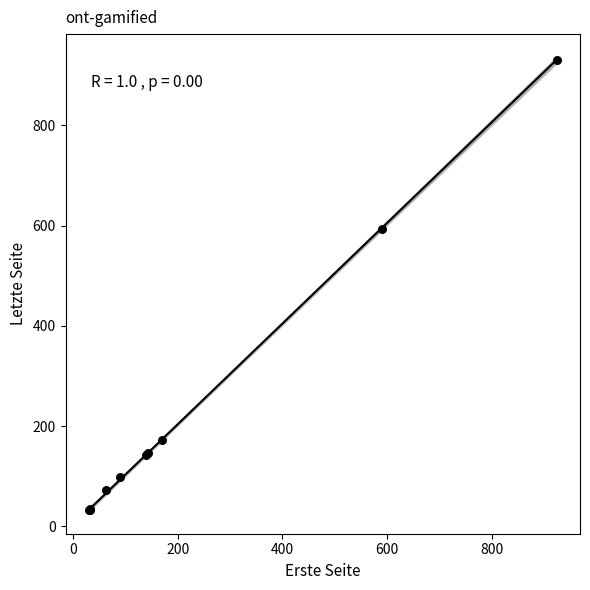

What Y value in the scatter plot is closest to 481?

594